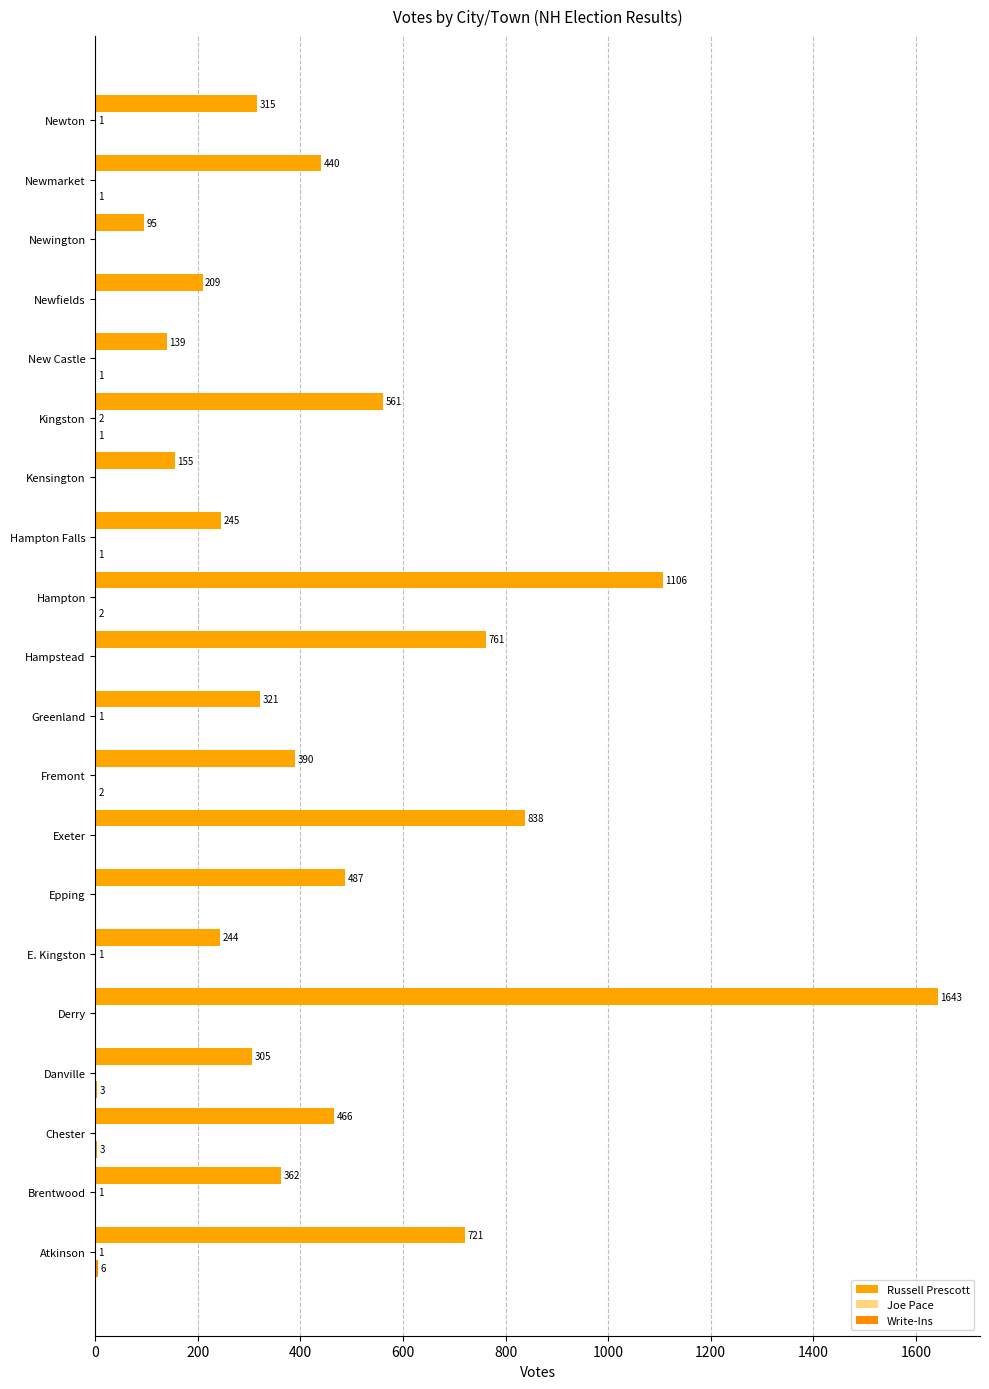

At which category is the sum across all series the highest?

Derry